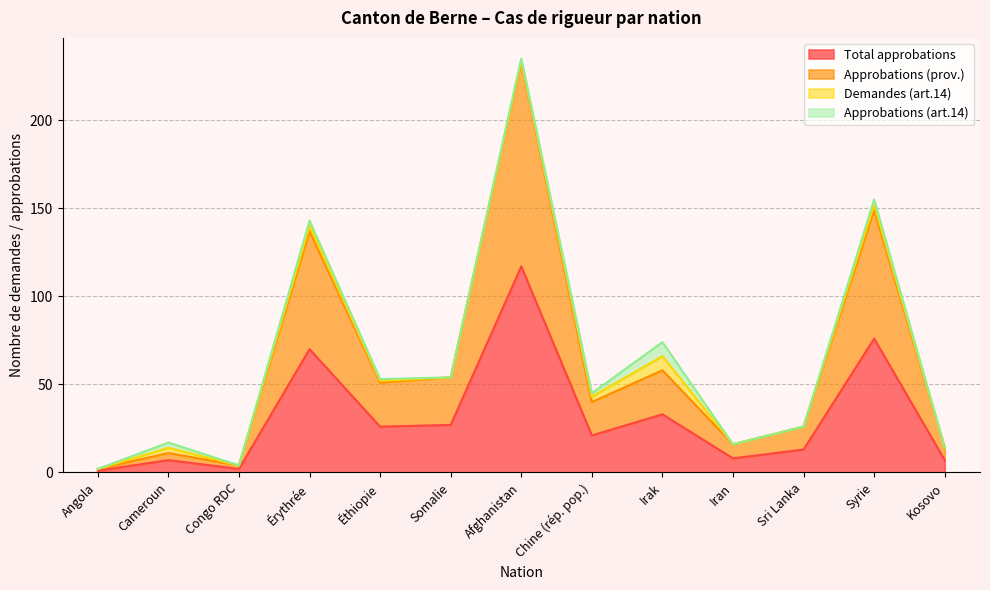

What is the label of the 4th point from the left?

Érythrée